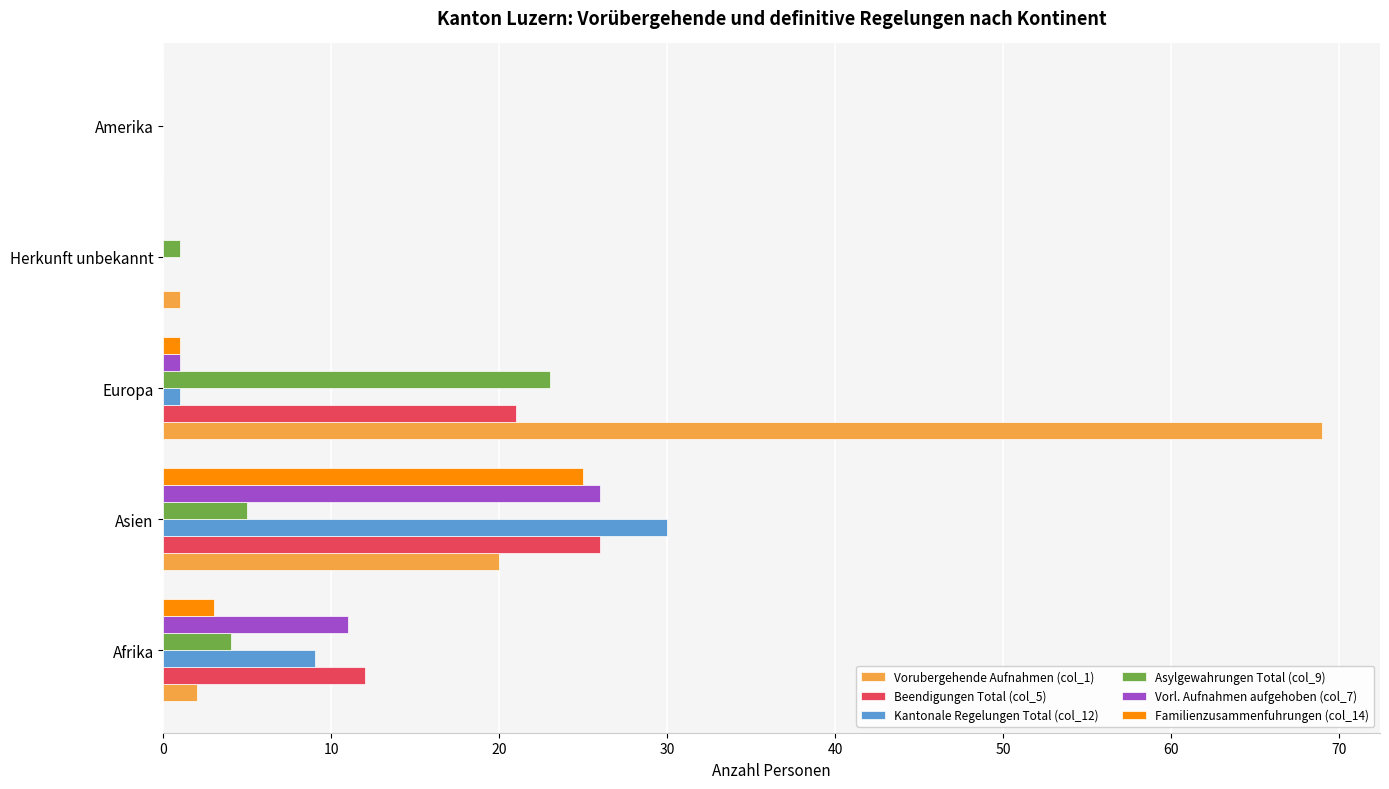

Which series has the largest total across all categories?

Vorubergehende Aufnahmen (col_1)